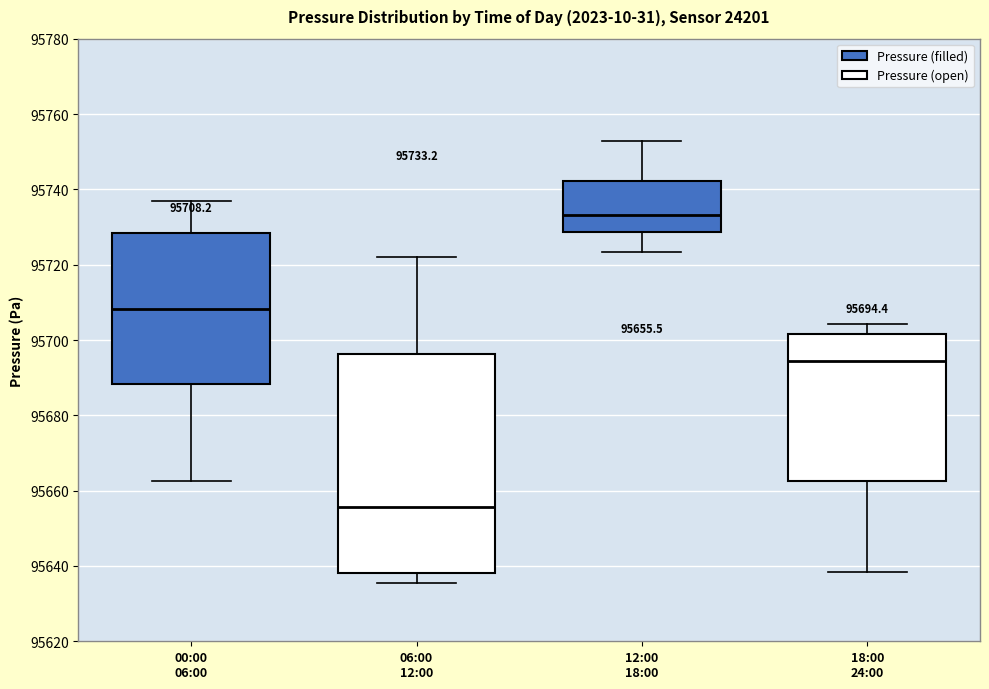

Comparing the boxes themselves (not the whiskers), which one is the tallest?

00:00 06:00 (Pressure (open))